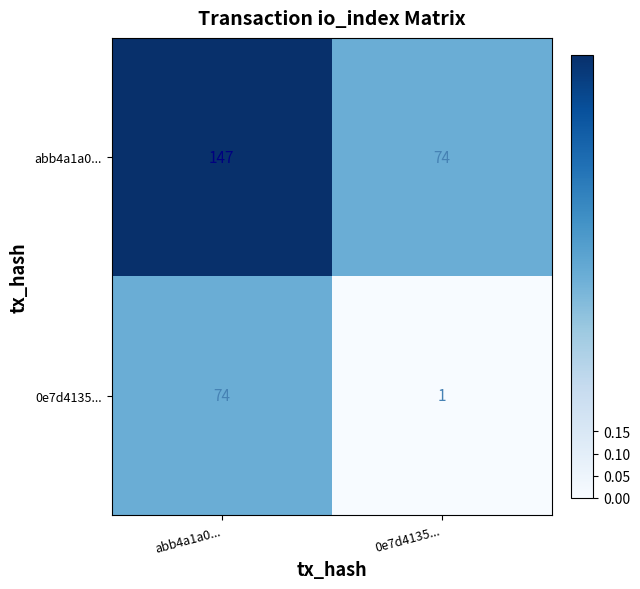

What is the sum of the 0e7d4135... values at abb4a1a0... and 0e7d4135...?

75